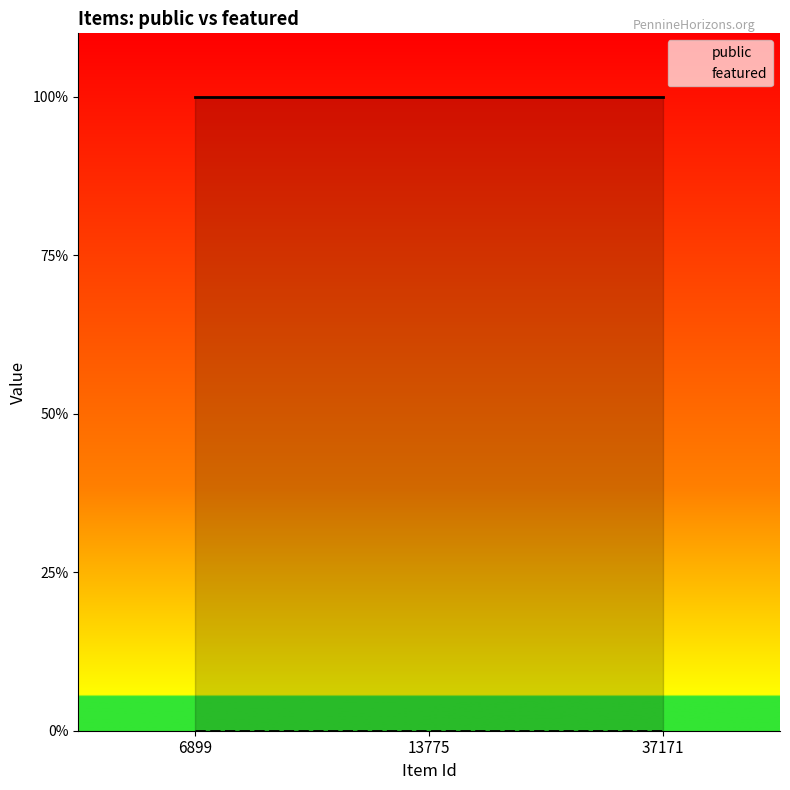

What are all the series names shown in the legend?

public, featured